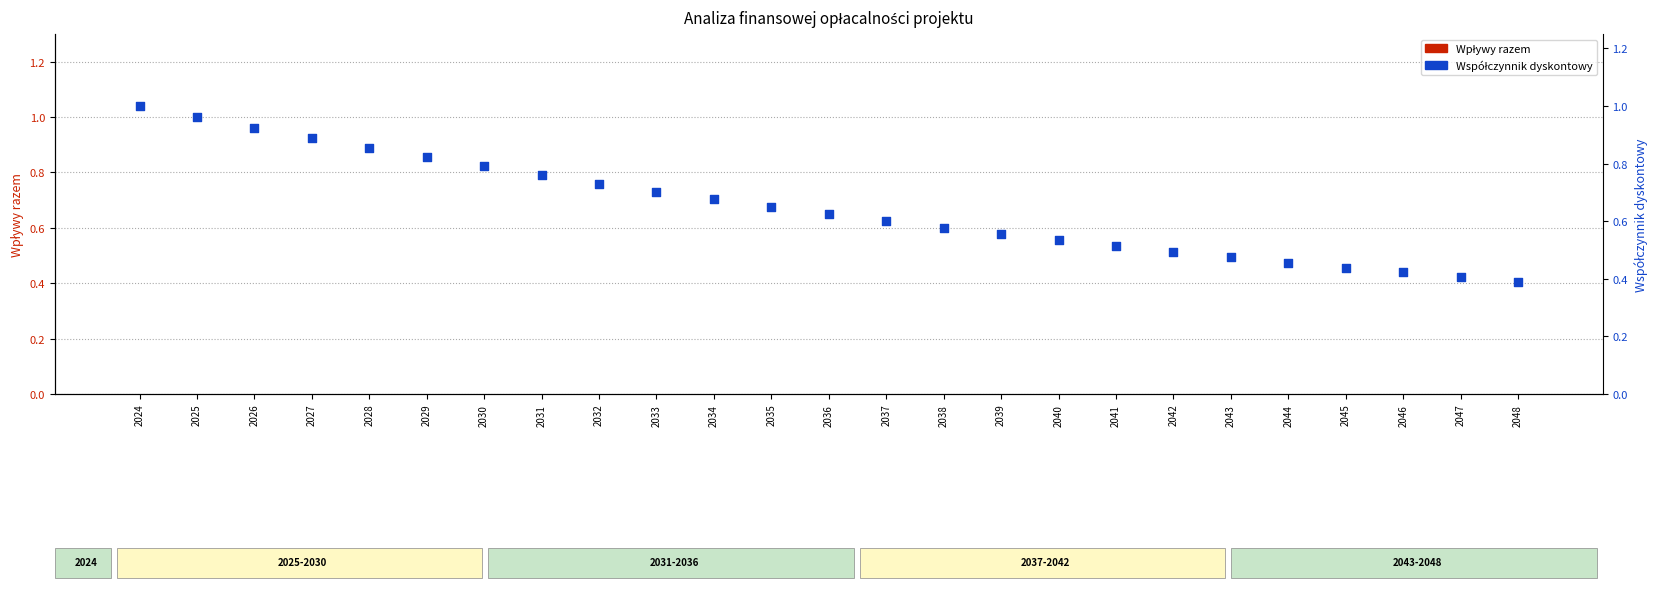

At how many categories does at least one series exceed 0?

25